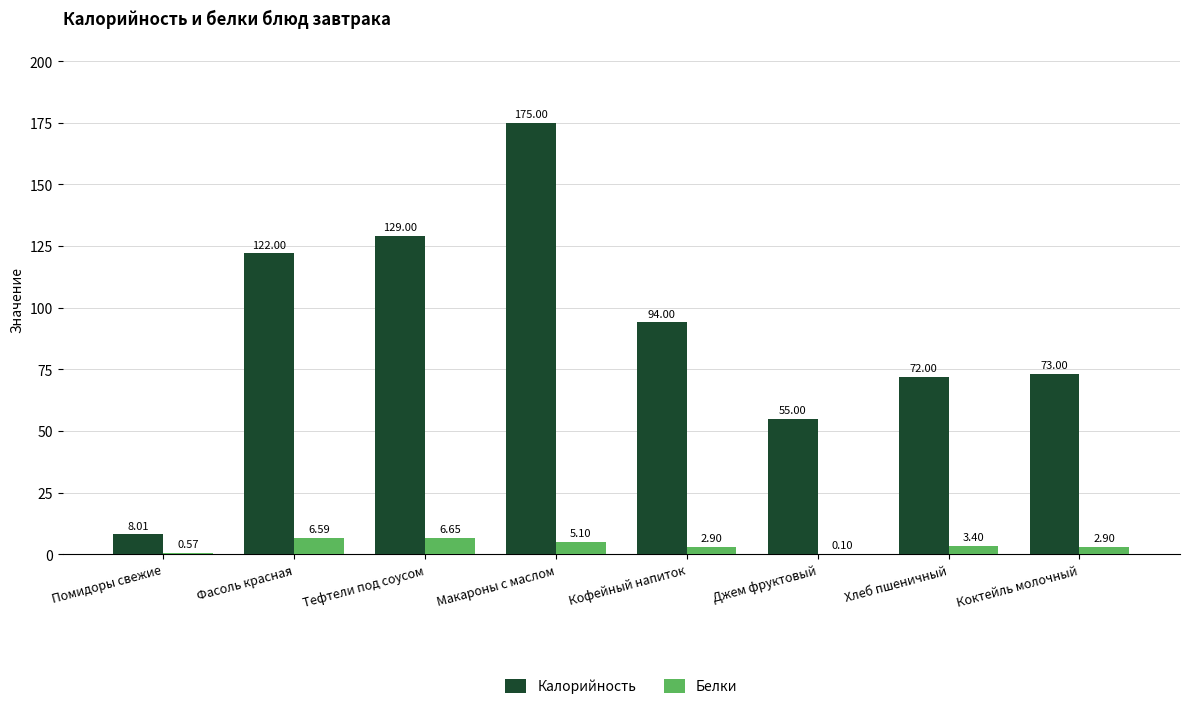

What are all the series names shown in the legend?

Калорийность, Белки